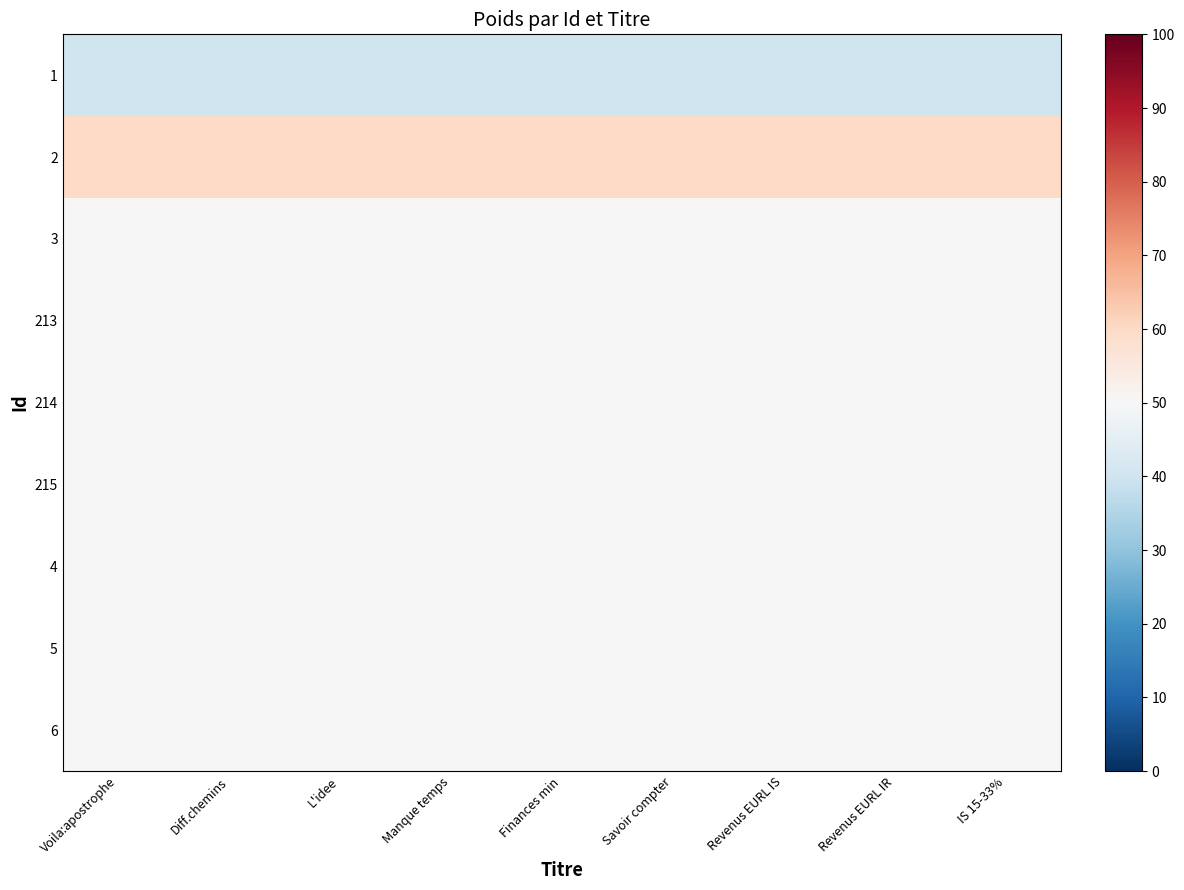

What is the maximum value shown in the chart?

60